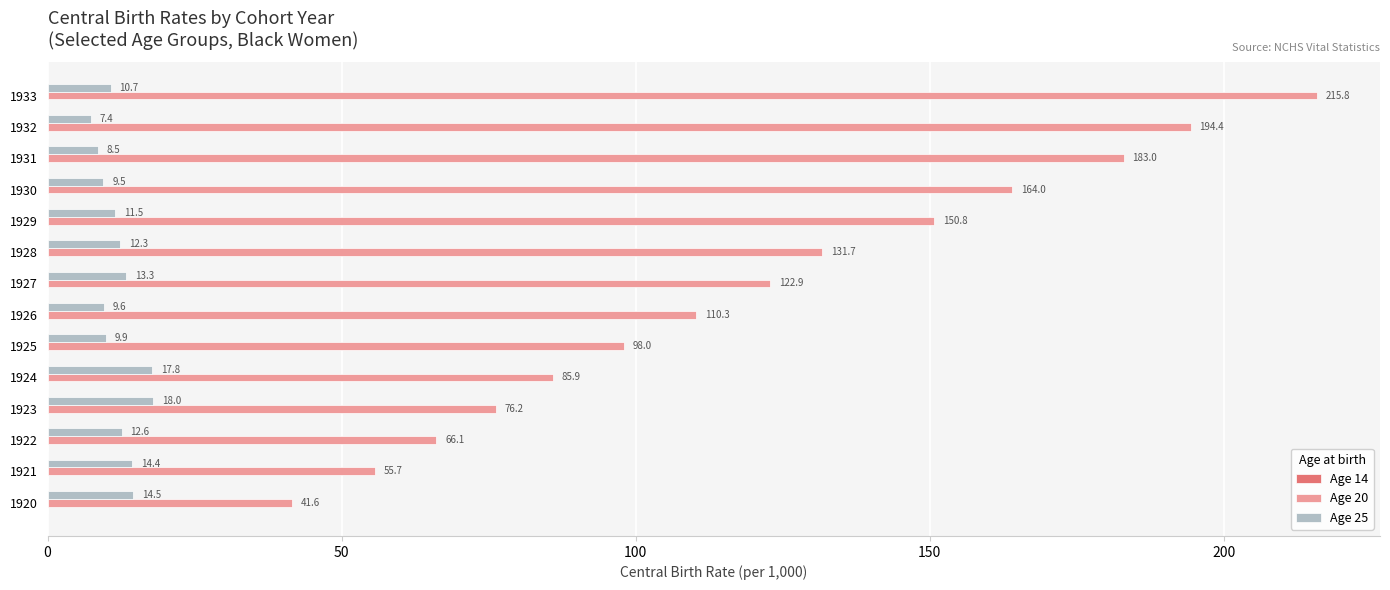

Is it true that Age 25 equals 7.4 at 1932?

True